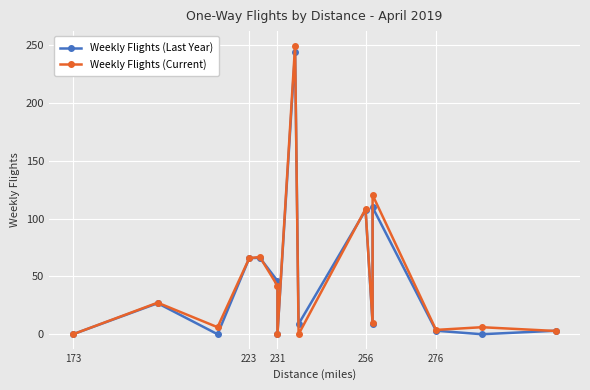

What are all the series names shown in the legend?

Weekly Flights (Last Year), Weekly Flights (Current)